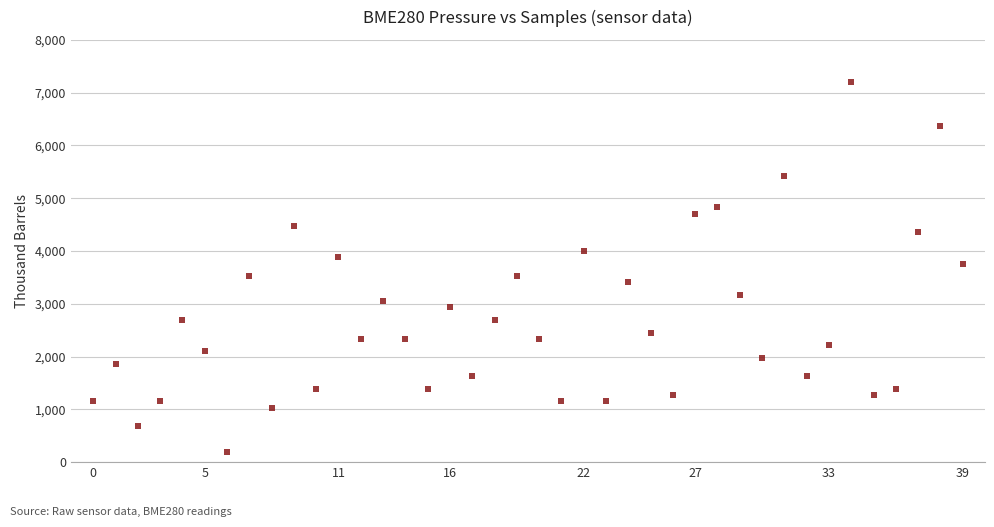

What is the range of Y values (max minus min)?

7000.0